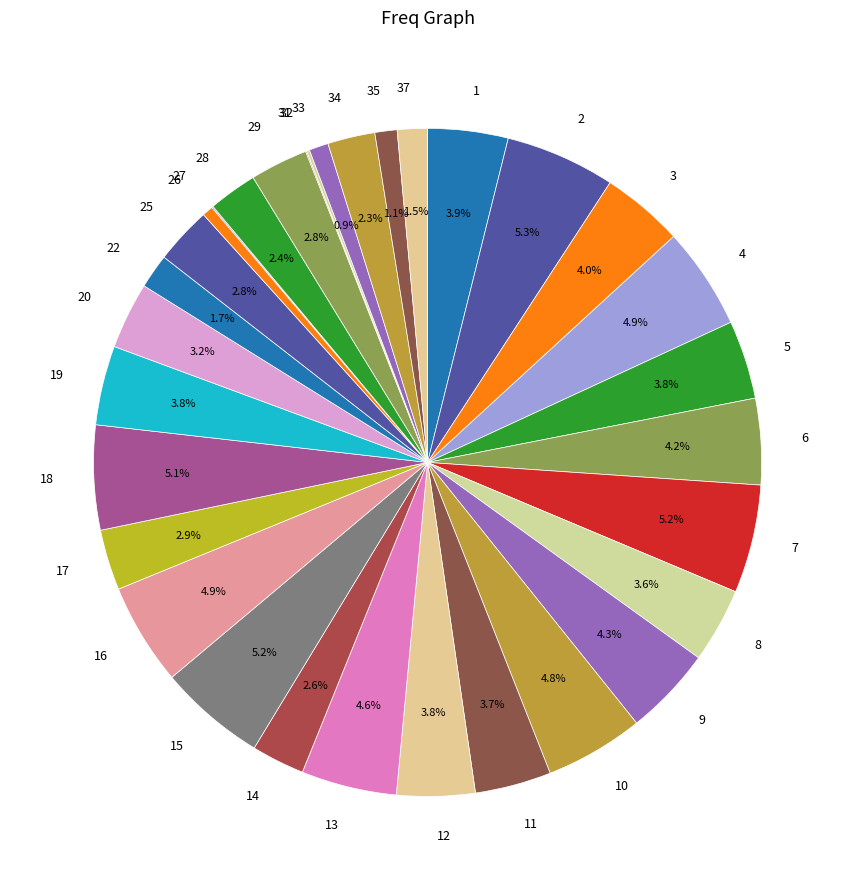

Does any single category account for the majority?

No